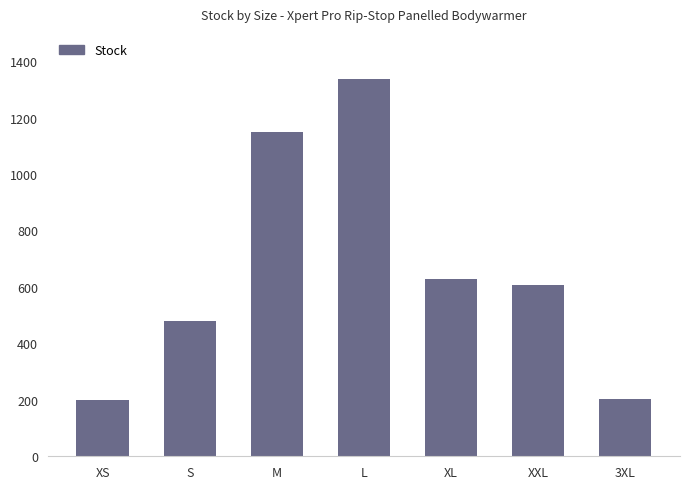

The chart shows a value of 1337 at L. True or false?

True